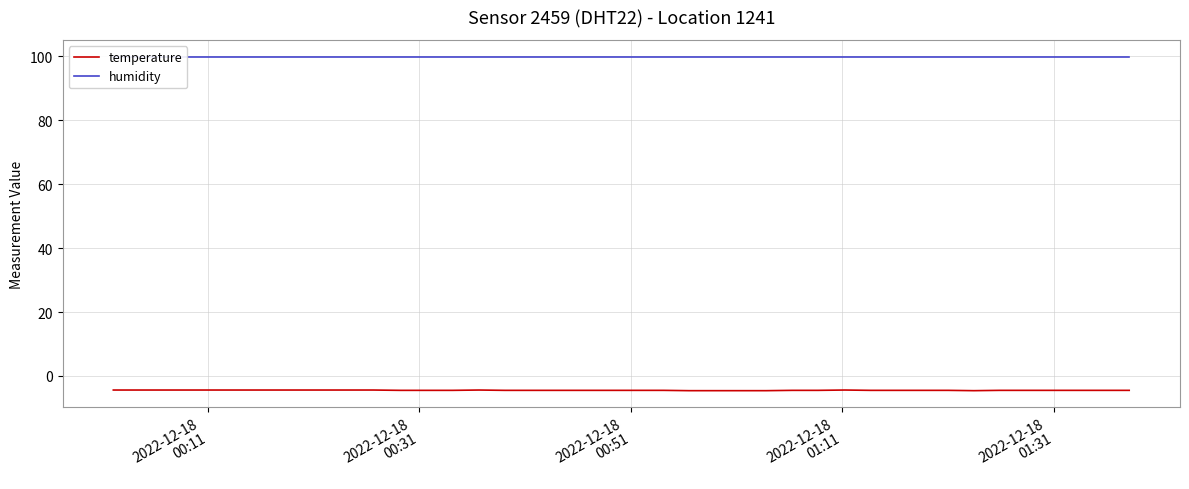

What is the minimum value for humidity?

99.9